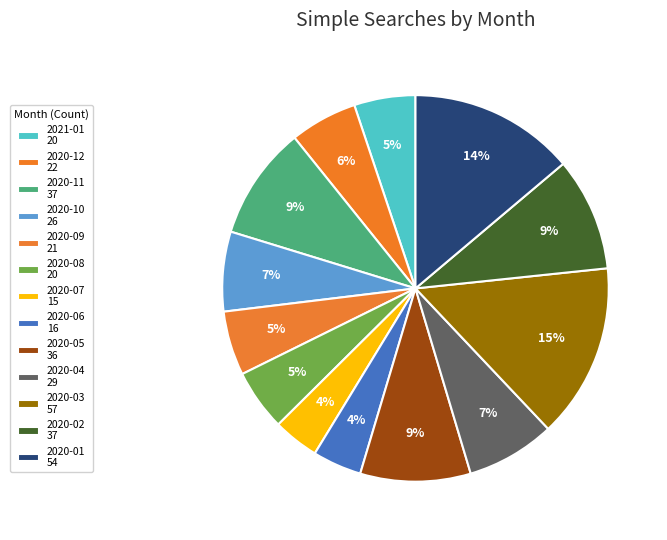

Rank the categories by value from lowest to highest.

2020-07, 2020-06, 2021-01, 2020-08, 2020-09, 2020-12, 2020-10, 2020-04, 2020-05, 2020-11, 2020-02, 2020-01, 2020-03